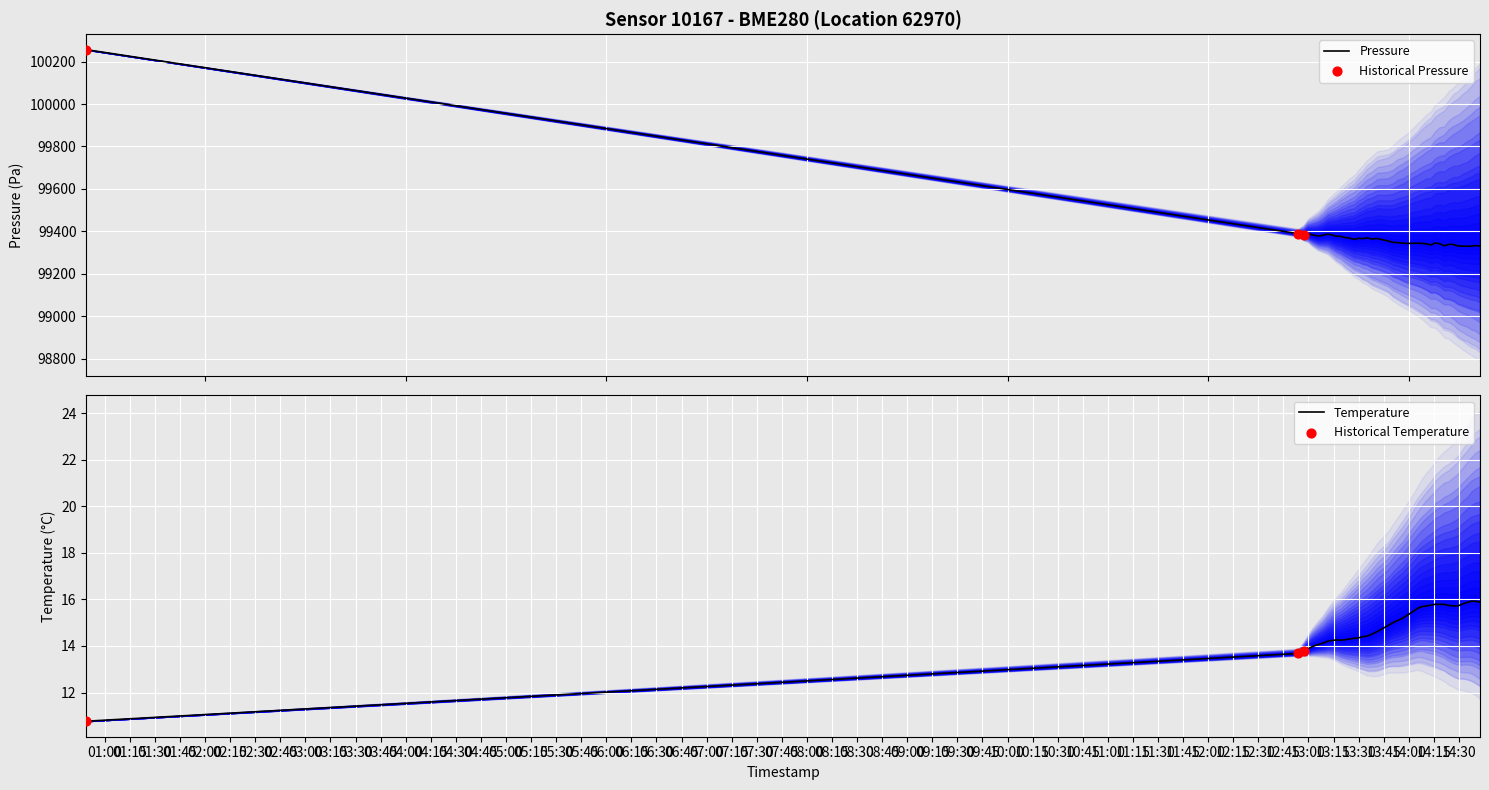

Which series reaches the minimum Y coordinate?

temperature